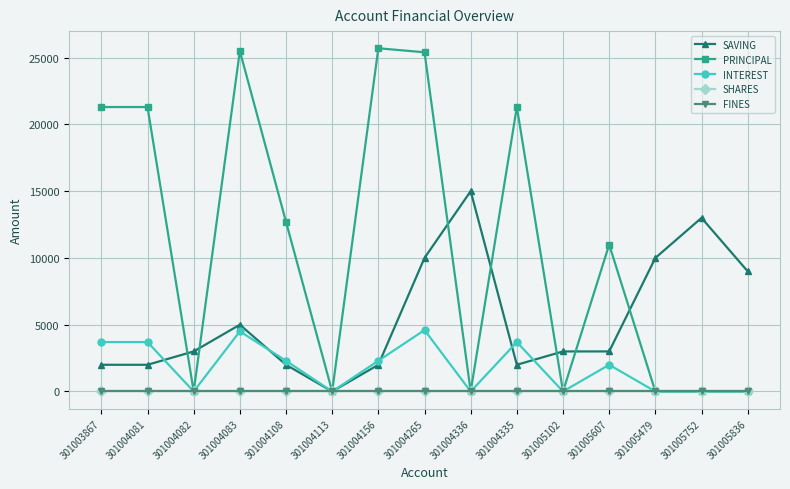

What is the label of the 11th point from the left?

301005102